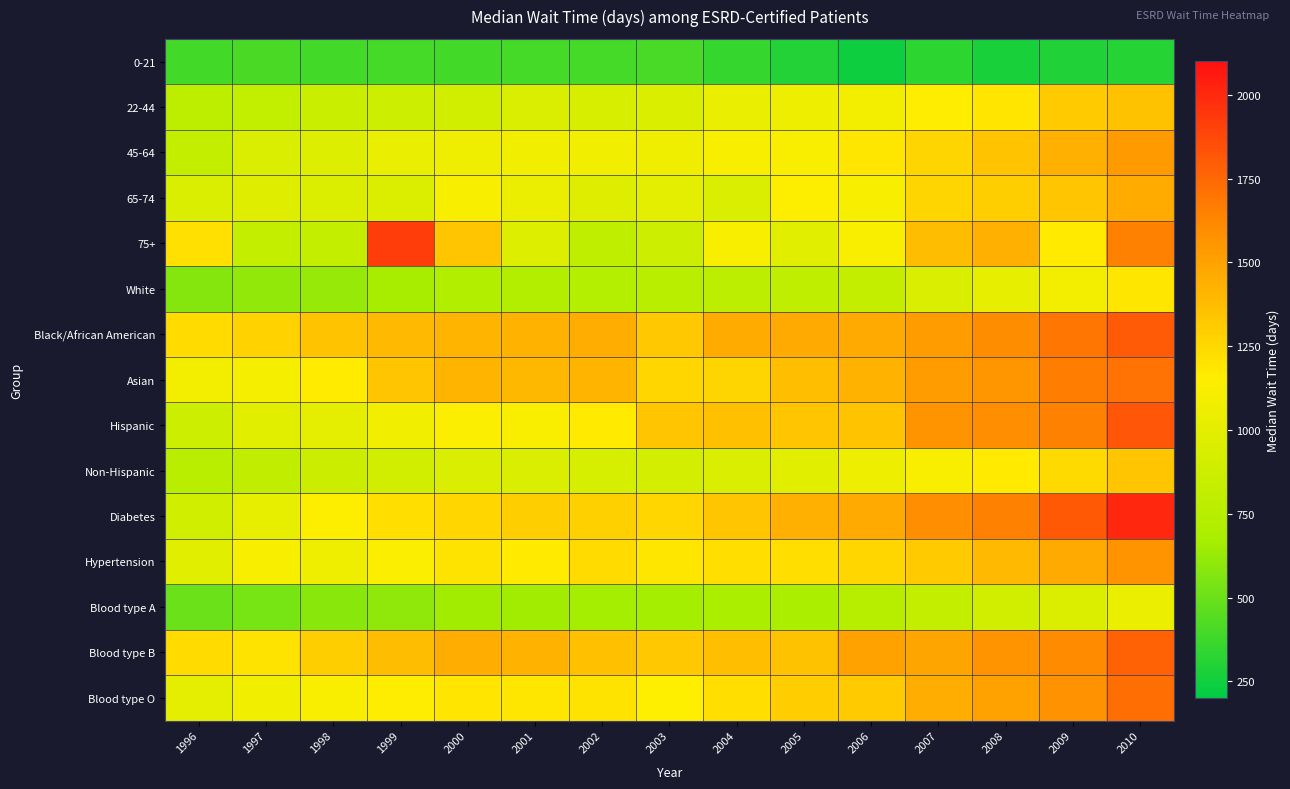

Which has a higher value, 2004 or 2003?

2003